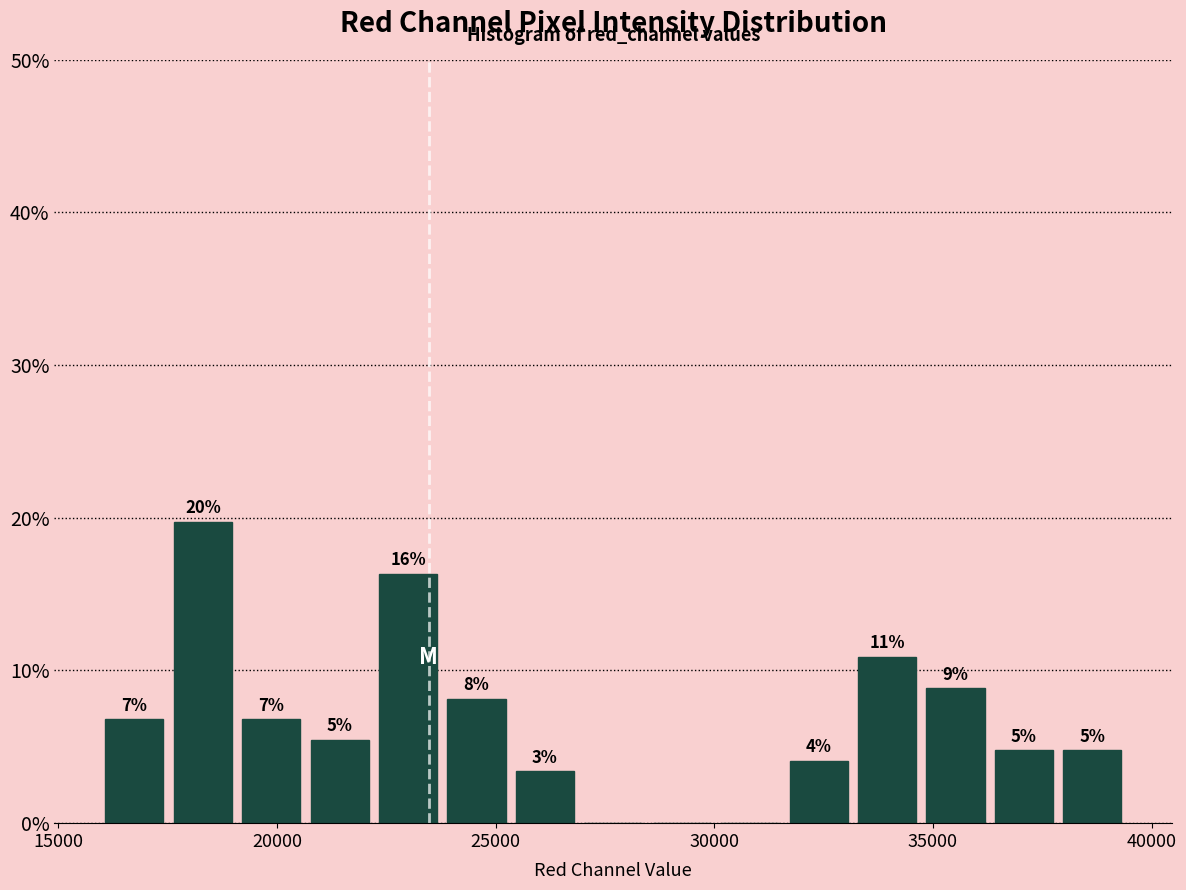

Around what value on the x-axis is the tallest bar? Give the approximate position of its centre, as read against the axis.

18500